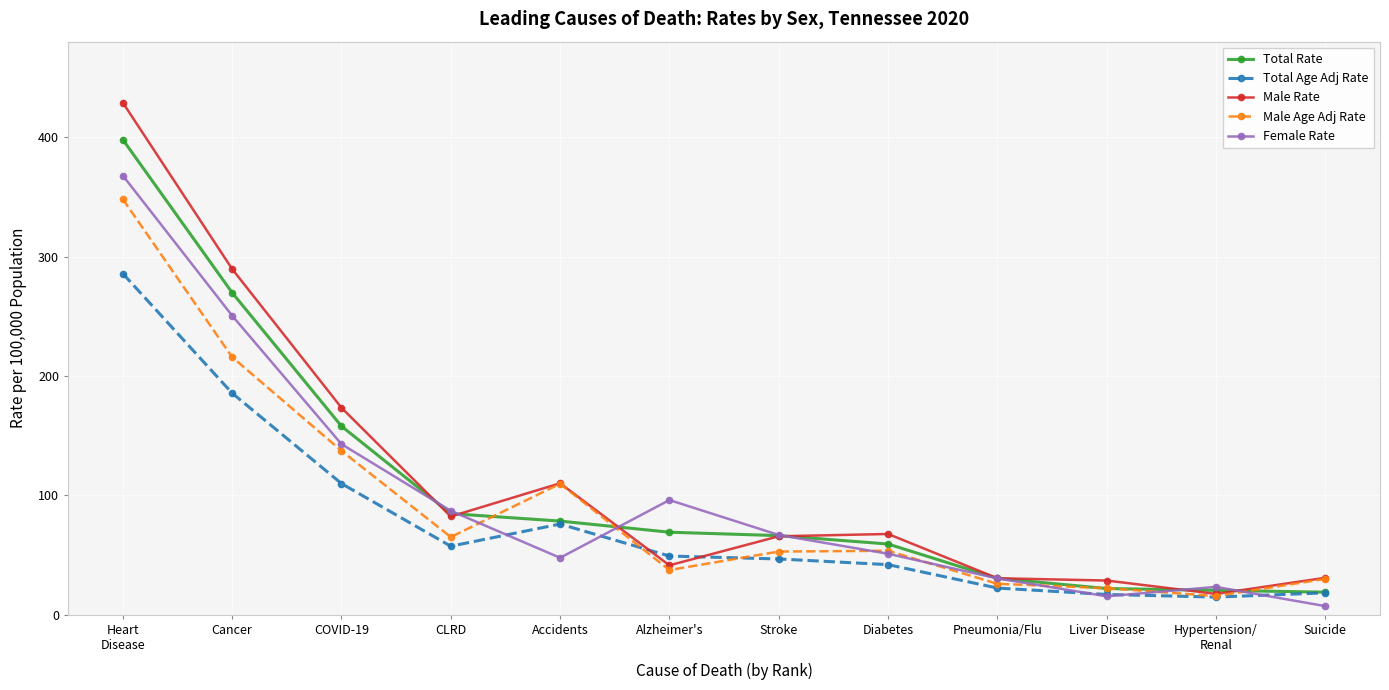

At which category does Male Rate reach its first local valley?

CLRD